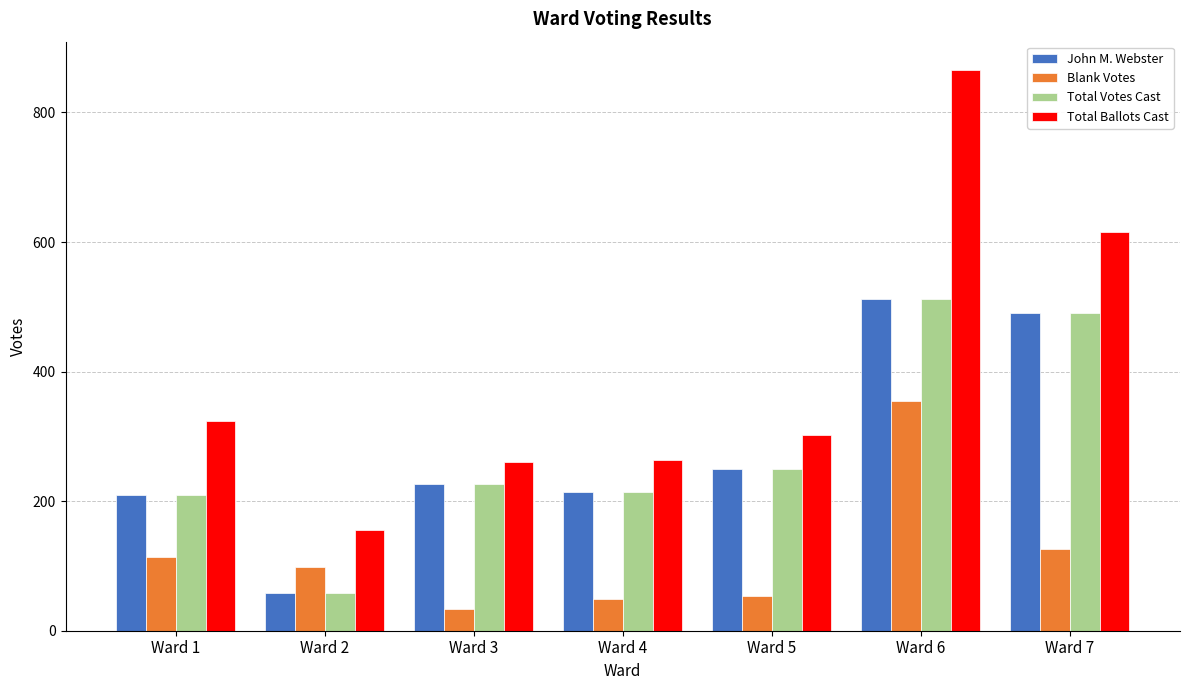

How many bars are there in each group?

4